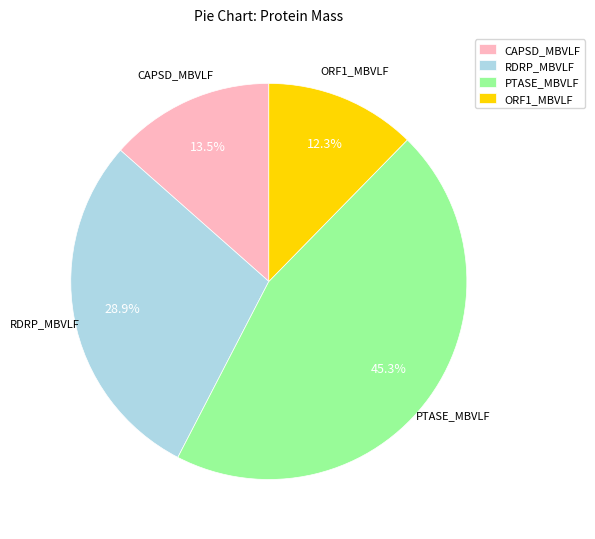

Approximately how many times larger is the value at PTASE_MBVLF compared to CAPSD_MBVLF?

3.4